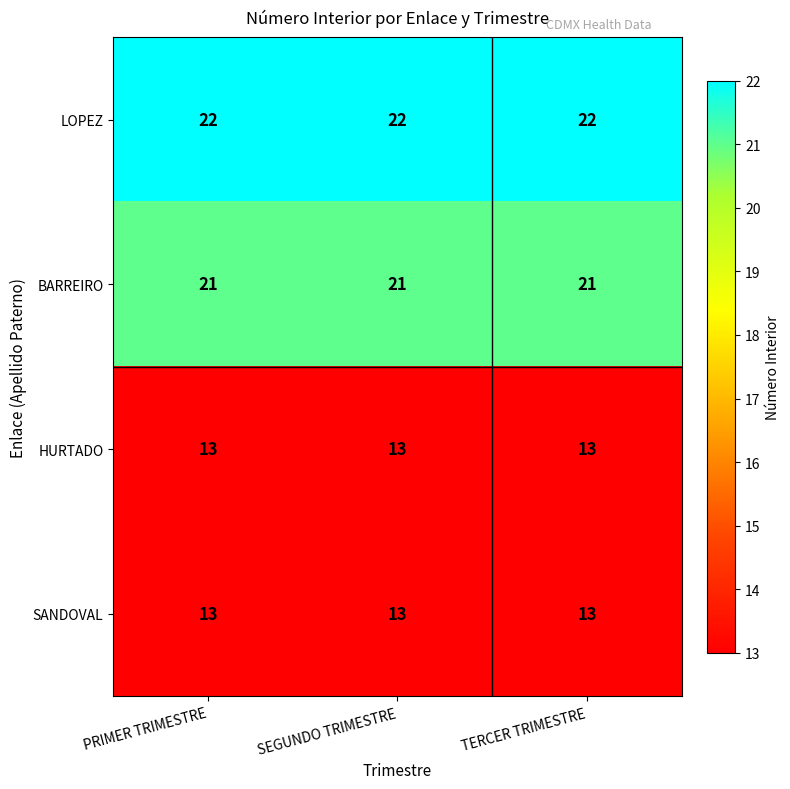

What is the sum of the HURTADO values at SEGUNDO TRIMESTRE and PRIMER TRIMESTRE?

26